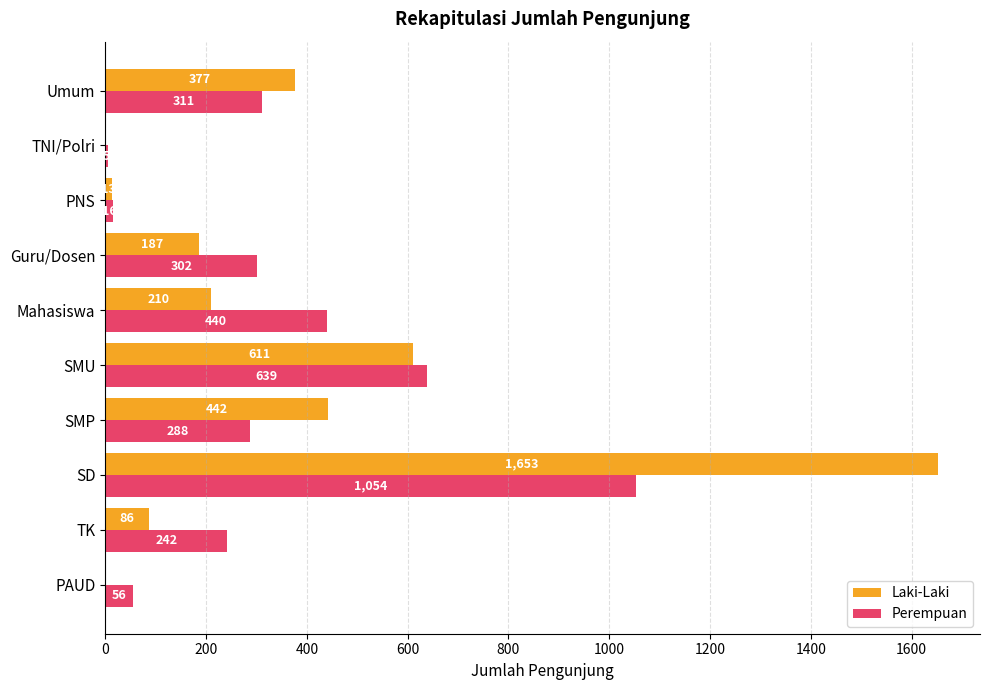

Which series changed the most between PAUD and Mahasiswa?

Perempuan